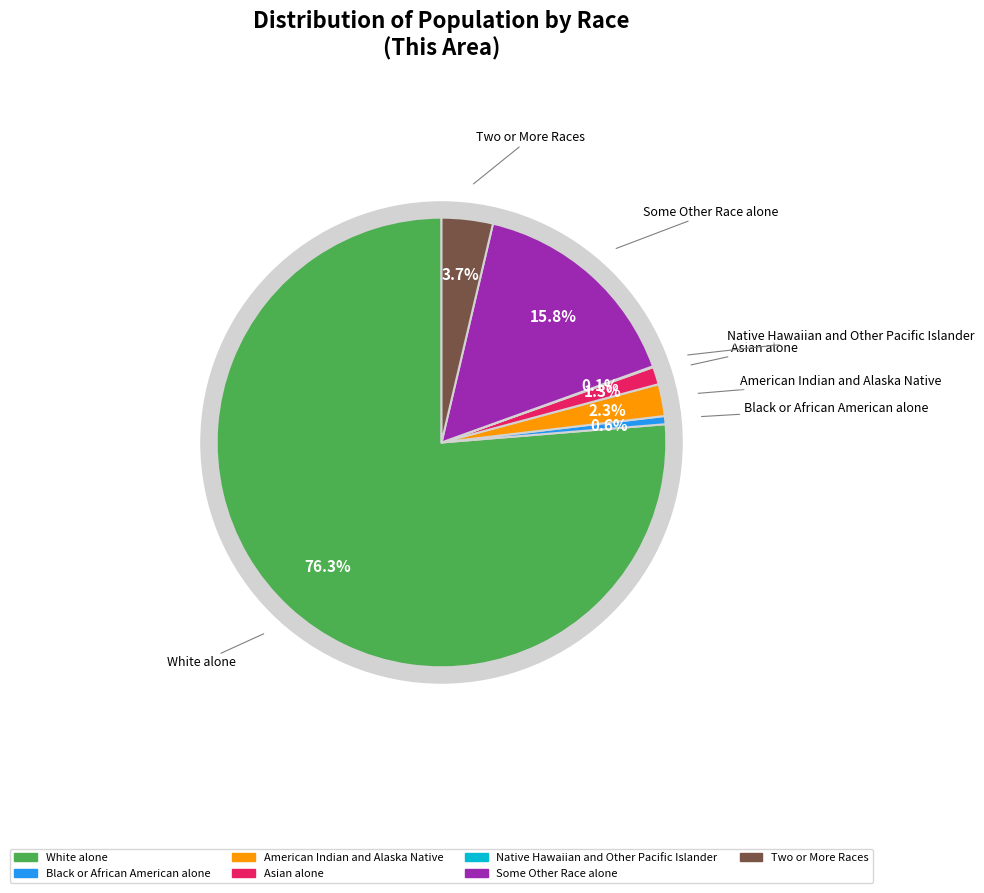

To the nearest percent, what portion does Two or More Races represent?

4%